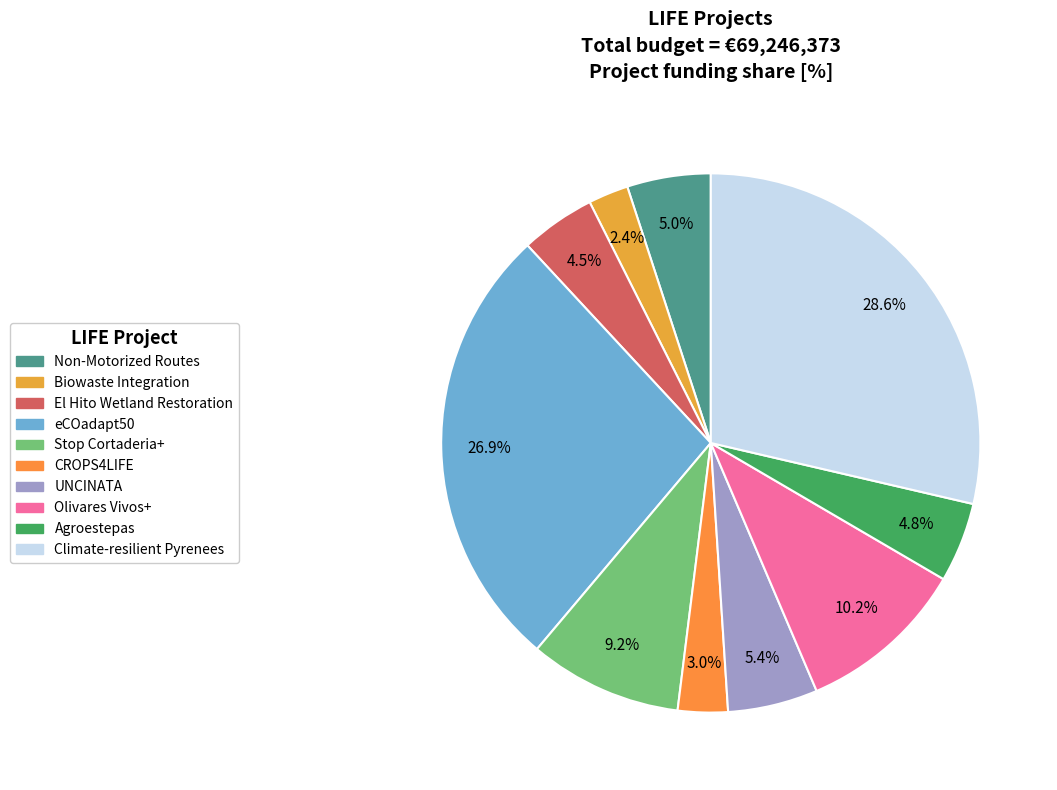

Rank the categories by value from lowest to highest.

LIFE: Guiding integration of biowaste, LIFE: CROPS4LIFE, LIFE: Restoration El Hito wetland, LIFE: Agroestepas, LIFE: Non-Motorized Long-Distance, LIFE: UNCINATA, LIFE: Stop Cortaderia+, LIFE: Olivares Vivos+, LIFE: eCOadapt50, LIFE: Climate-resilient Pyrenees